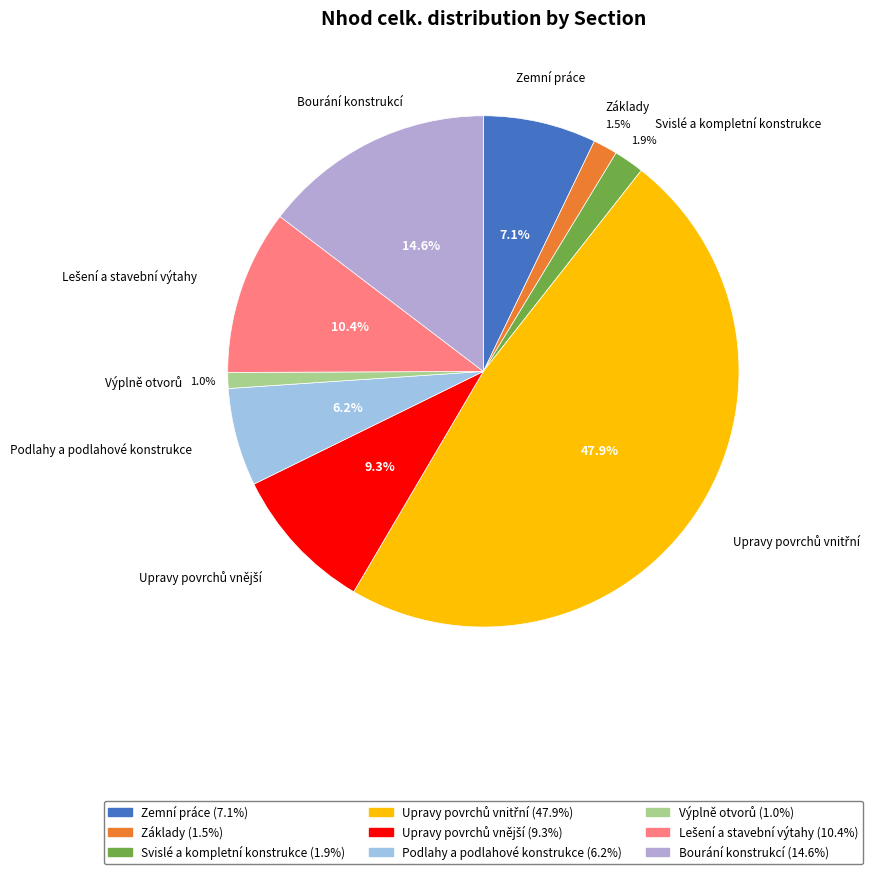

Is there any slice that represents more than half of the pie?

No